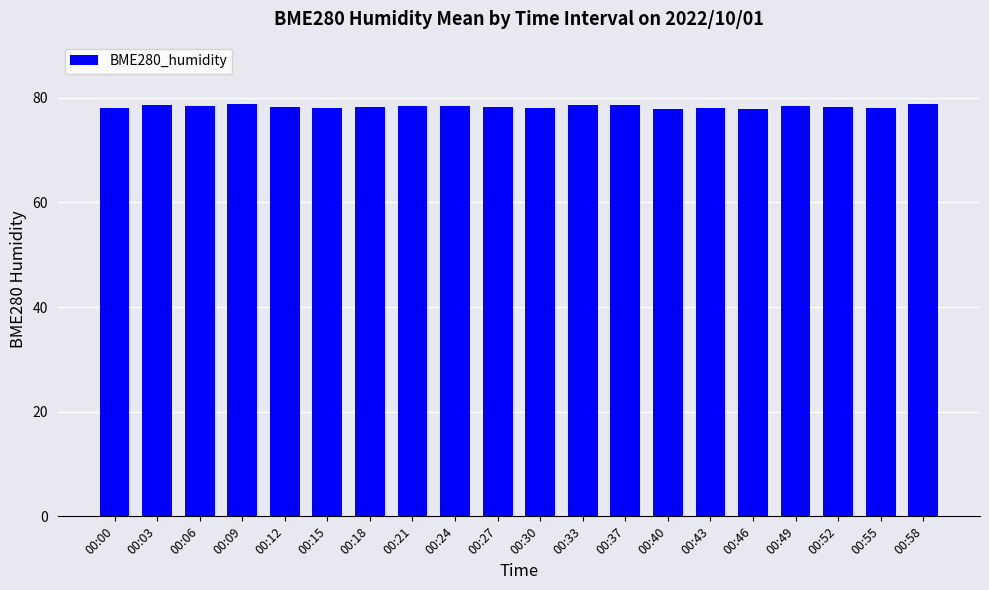

What is the difference between the maximum and minimum values?

1.0